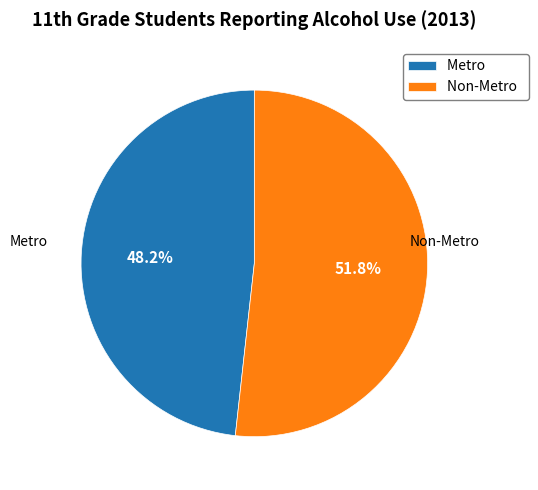

Is it true that Non-Metro is 52% of the pie?

True